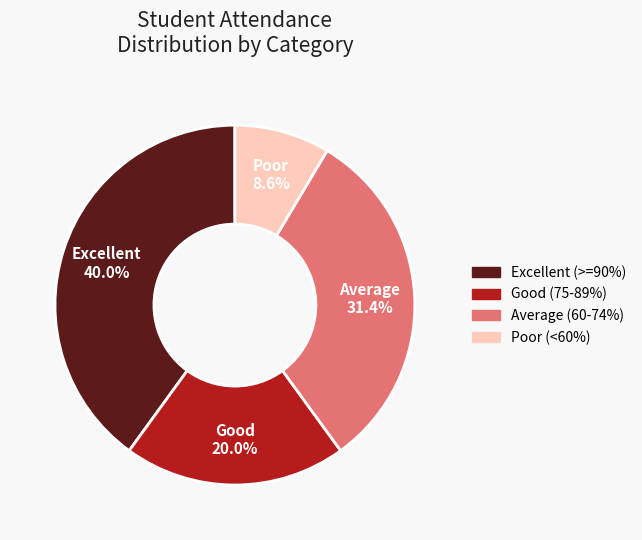

How many slices are in this pie chart?

4